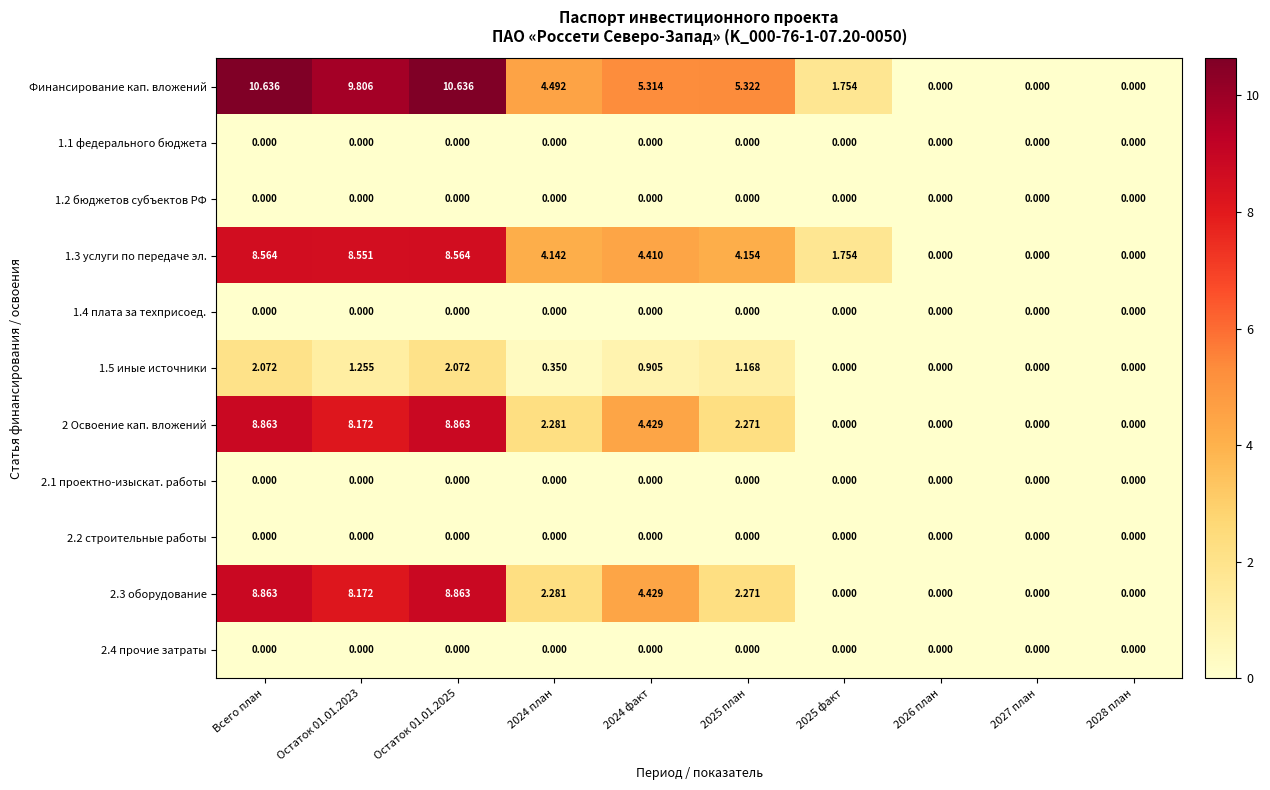

How many series are shown in this chart?

11